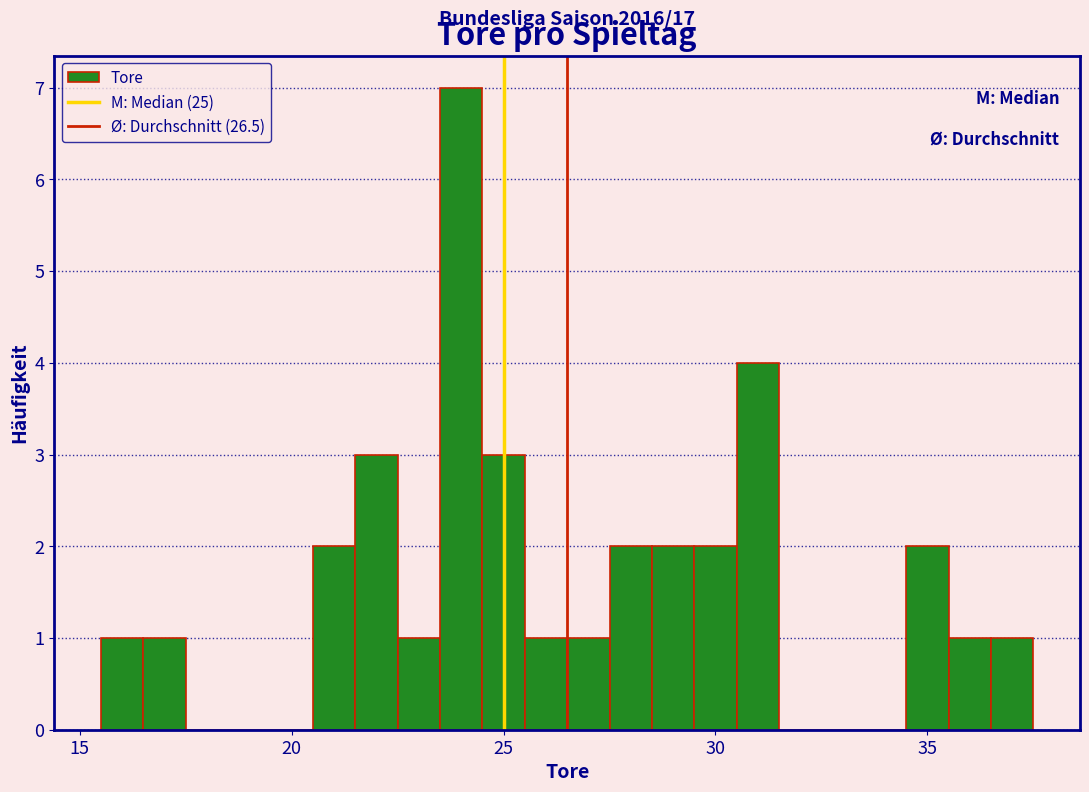

Read against the x-axis, roughly where is the centre of the tallest bar?

24.0